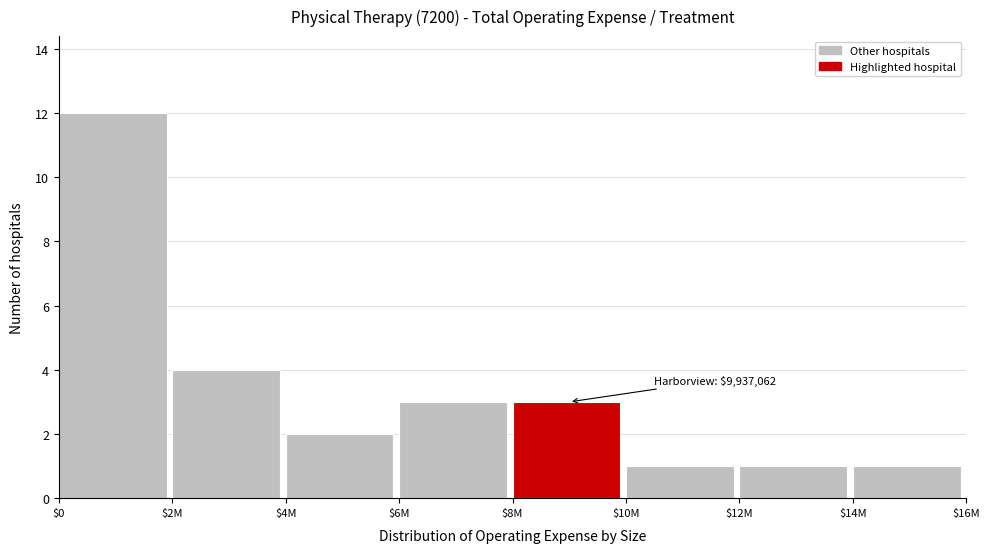

Reading left to right, what are all the values shown in this chart?

12	4	2	3	3	1	1	1